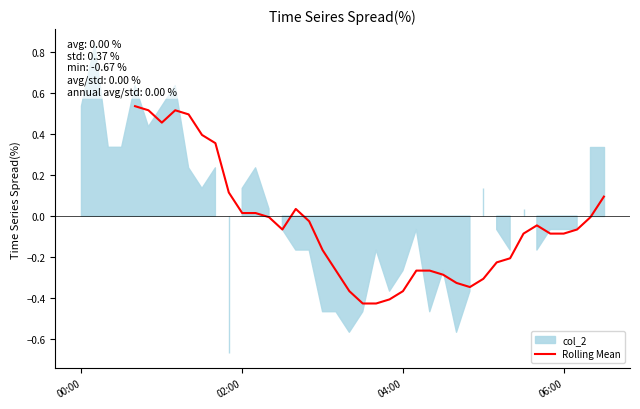

How many points are lower than both their immediate neighbors (excluding endpoints)?

3